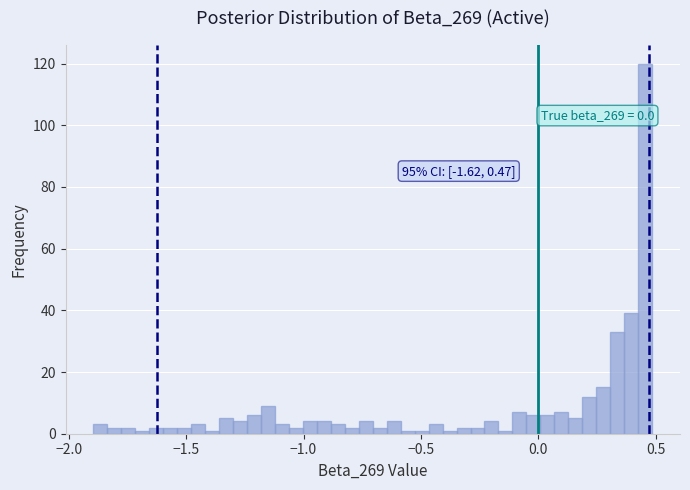

Read against the x-axis, roughly where is the centre of the tallest bar?

0.45